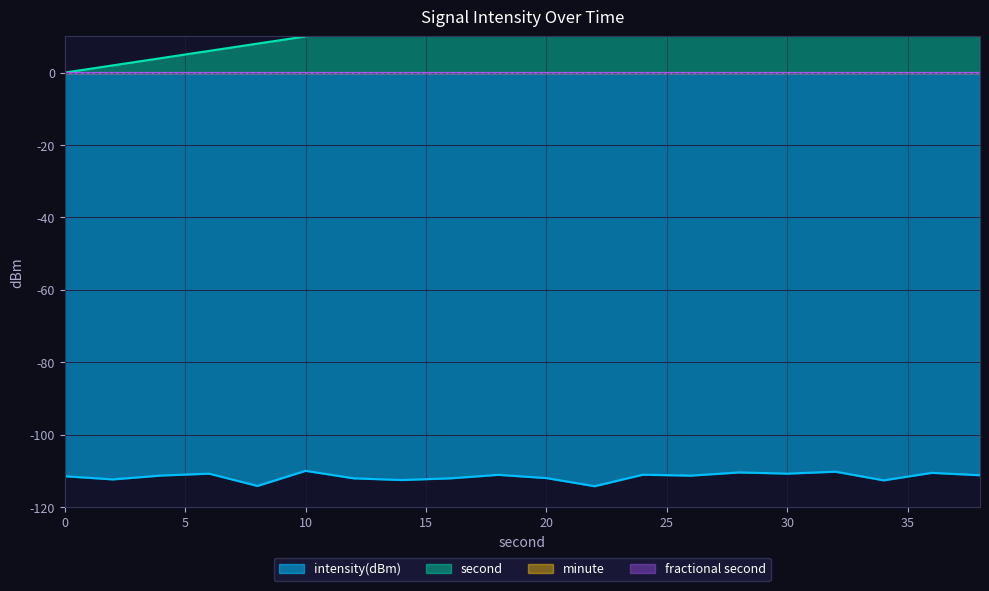

How many interior local peaks does the intensity(dBm) series have?

7